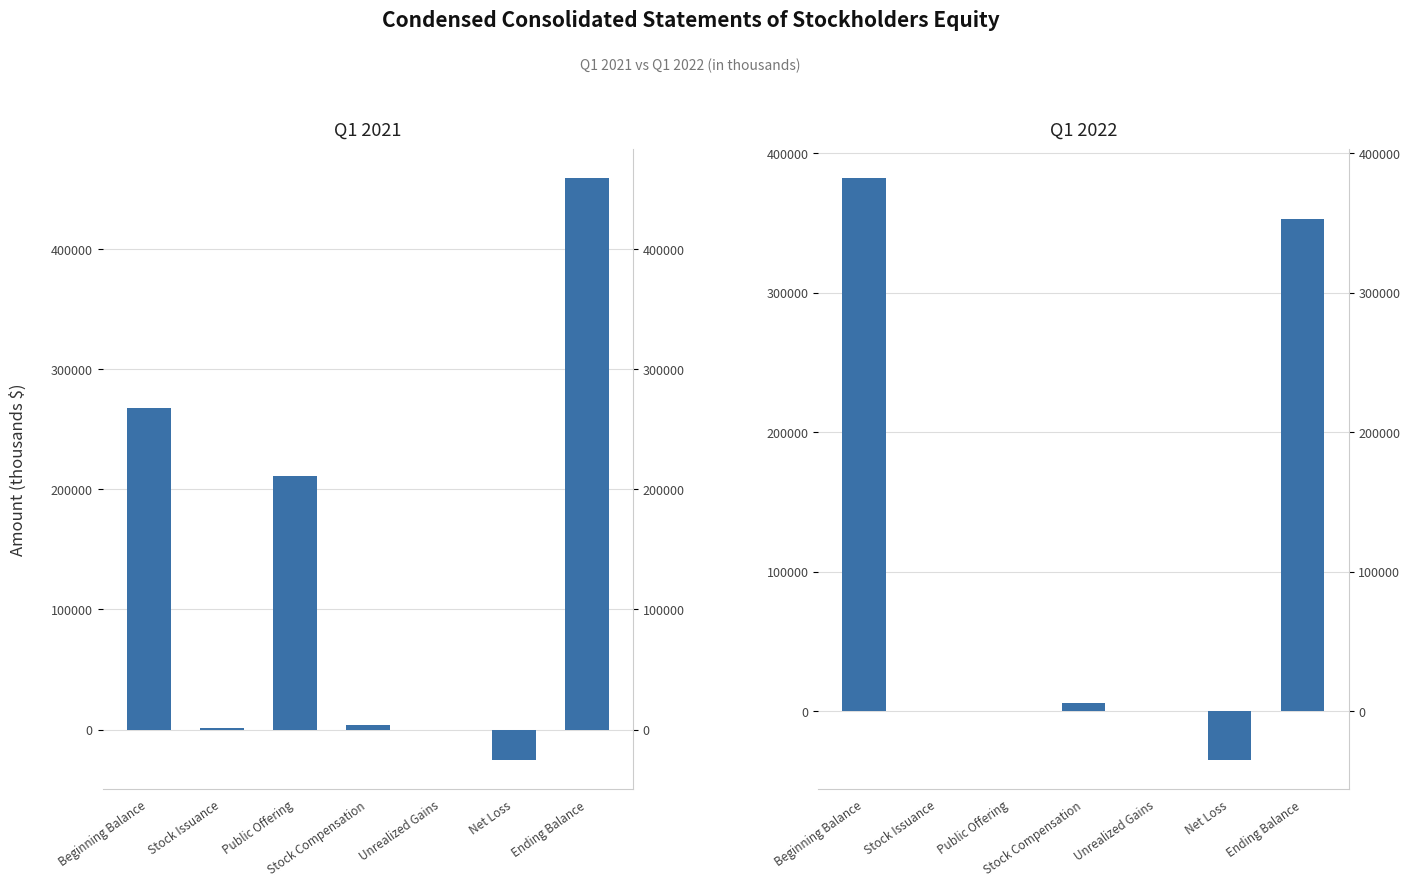

Is the value of Q1 2021 at Beginning Balance greater than the value of Q1 2022 at Stock Issuance?

Yes